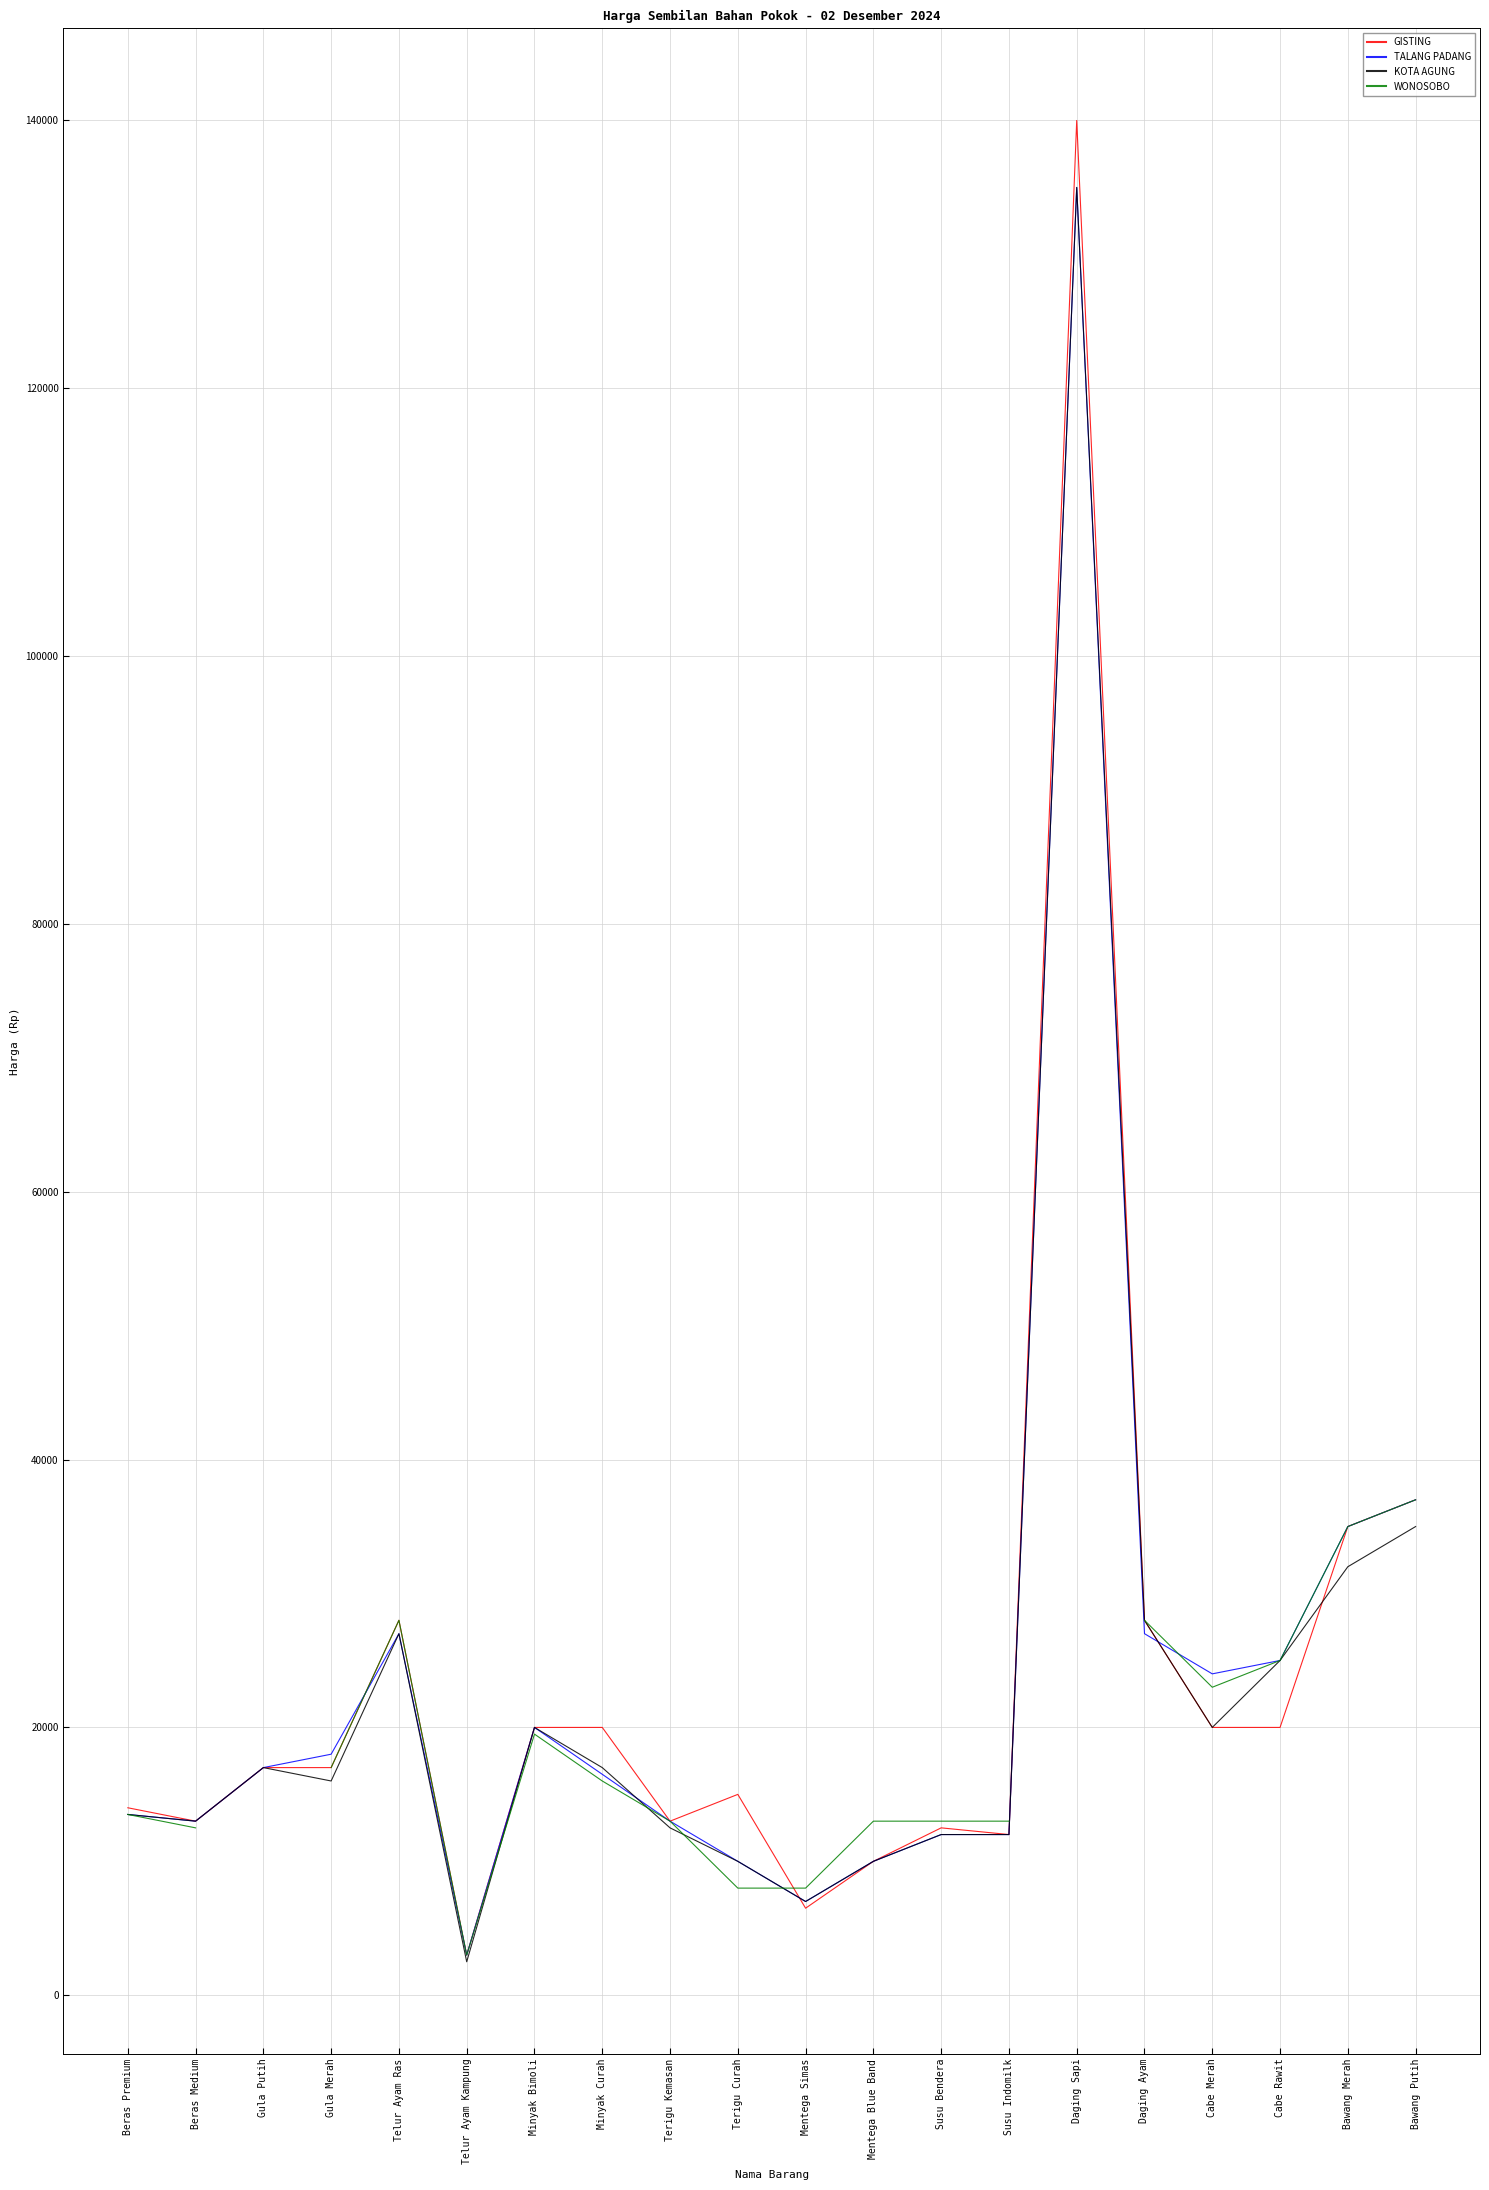

Does the chart display data point markers on the line(s)?

No